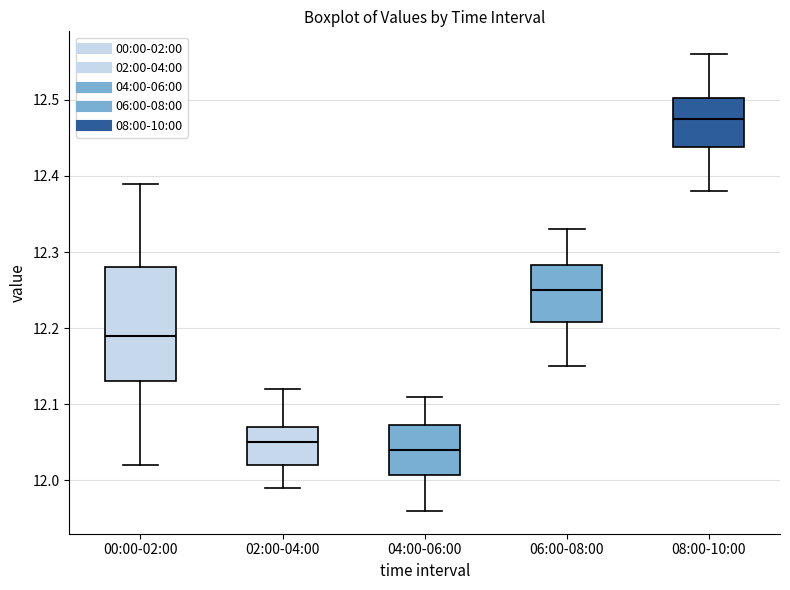

Reading left to right, read every box against the y-axis: the position of its median line, the range the box covers, and the ends of its whiskers. The values are not printed on the chart, so give them approximately, as read against the axis.

00:00-02:00: median 12.19, box 12.13 to 12.28, whiskers 12.02 to 12.39
02:00-04:00: median 12.05, box 12.02 to 12.07, whiskers 11.99 to 12.12
04:00-06:00: median 12.04, box 12.01 to 12.07, whiskers 11.96 to 12.11
06:00-08:00: median 12.25, box 12.21 to 12.28, whiskers 12.15 to 12.33
08:00-10:00: median 12.48, box 12.44 to 12.50, whiskers 12.38 to 12.56